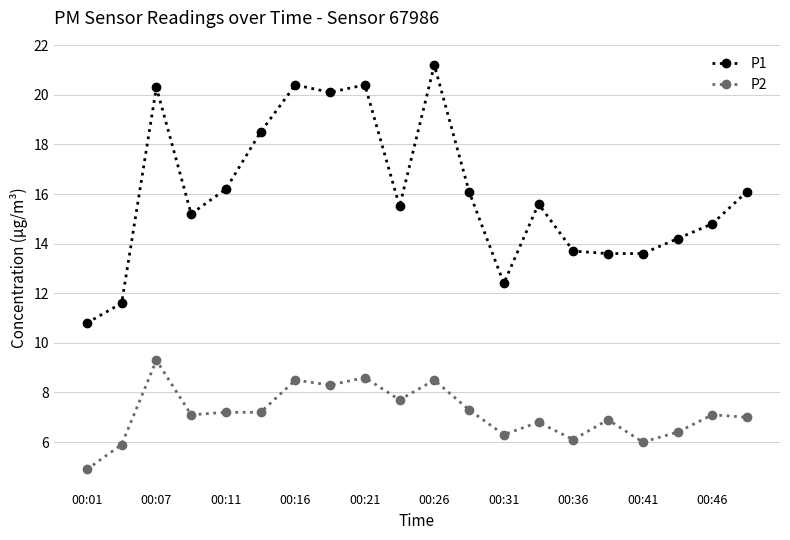

How many categories are shown in the chart?

20